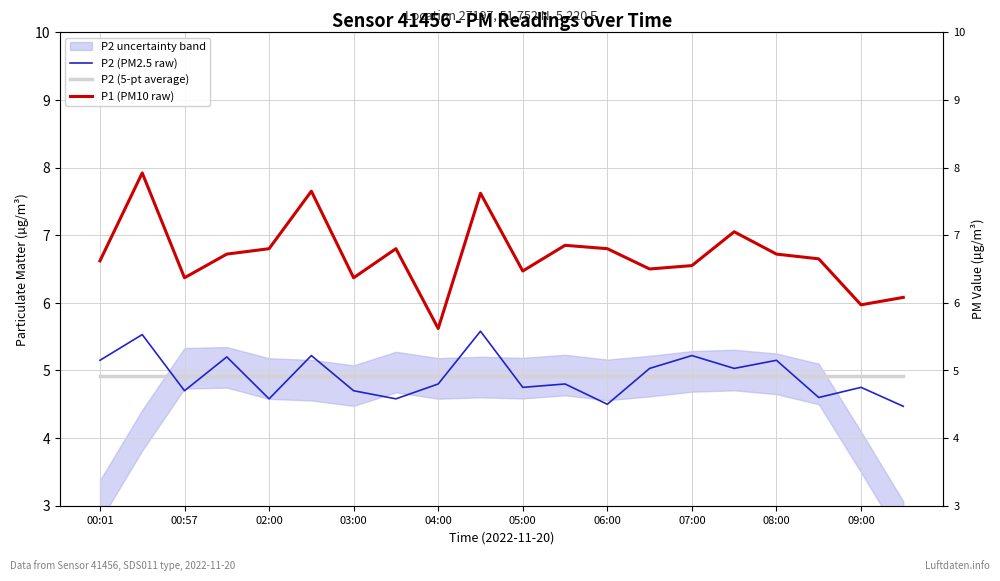

How many lines are shown in the chart?

3